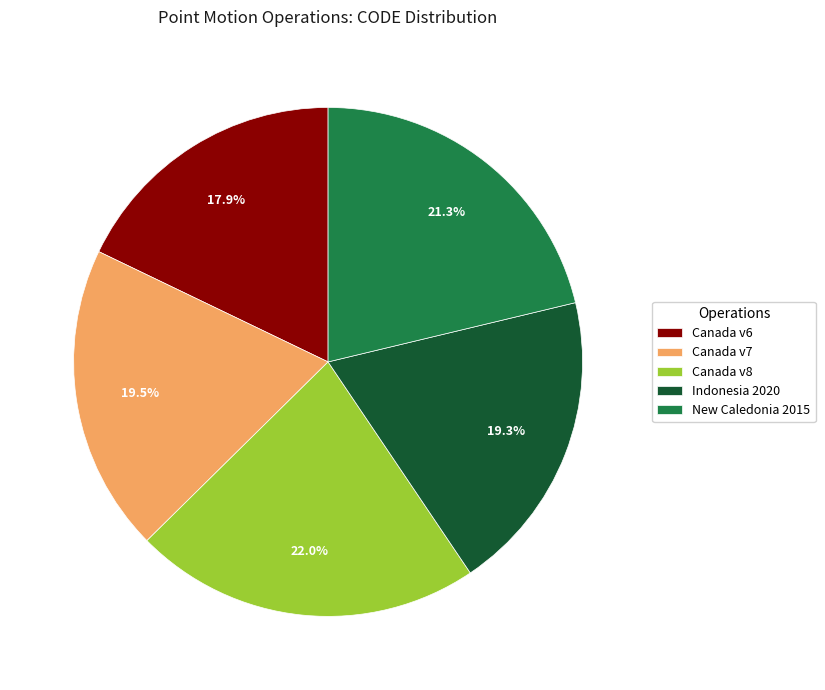

Which slice is the largest?

Canada v8